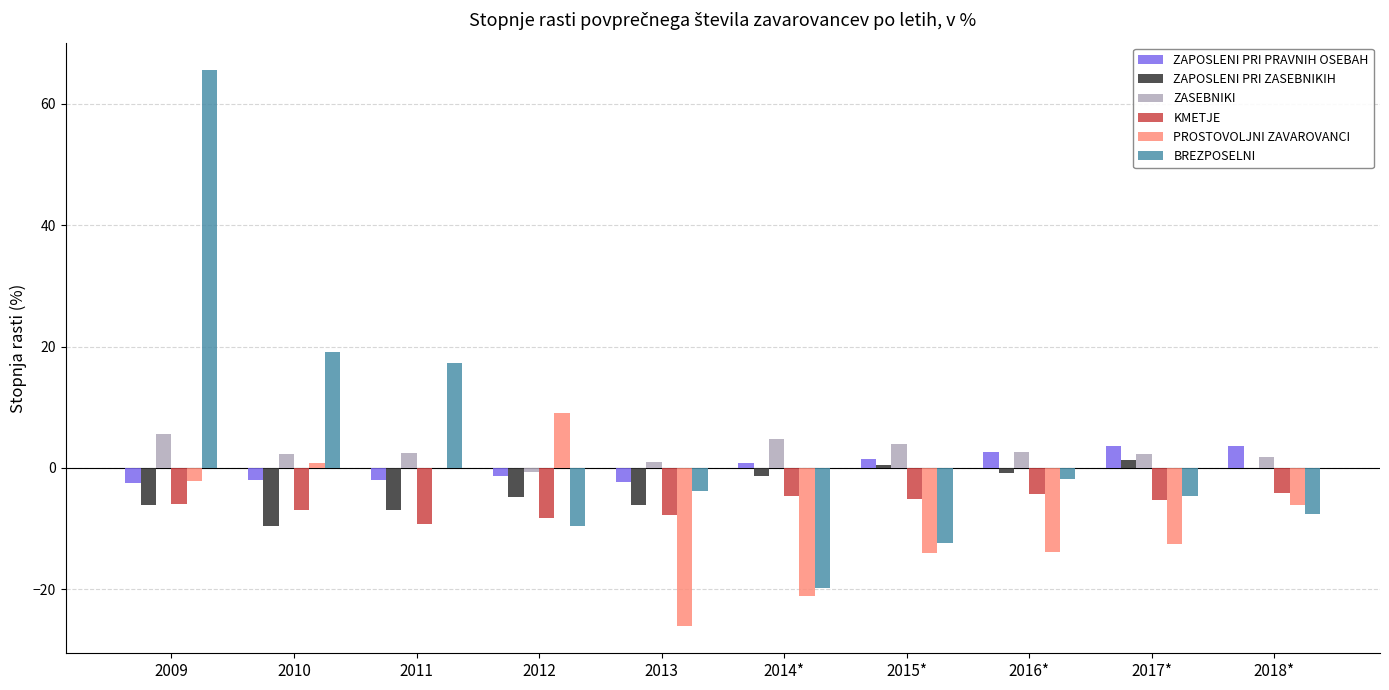

How many series are shown in this chart?

6